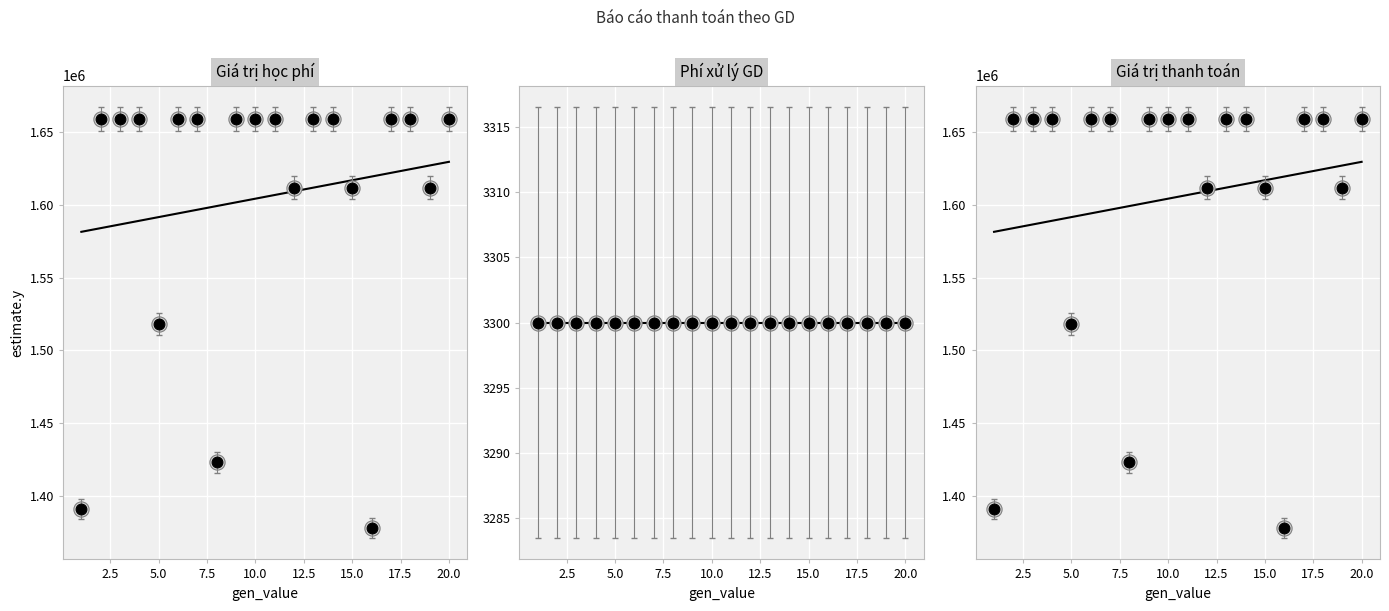

What are all the series names shown in the legend?

Giá trị học phí, Phí xử lý GD, Giá trị thanh toán